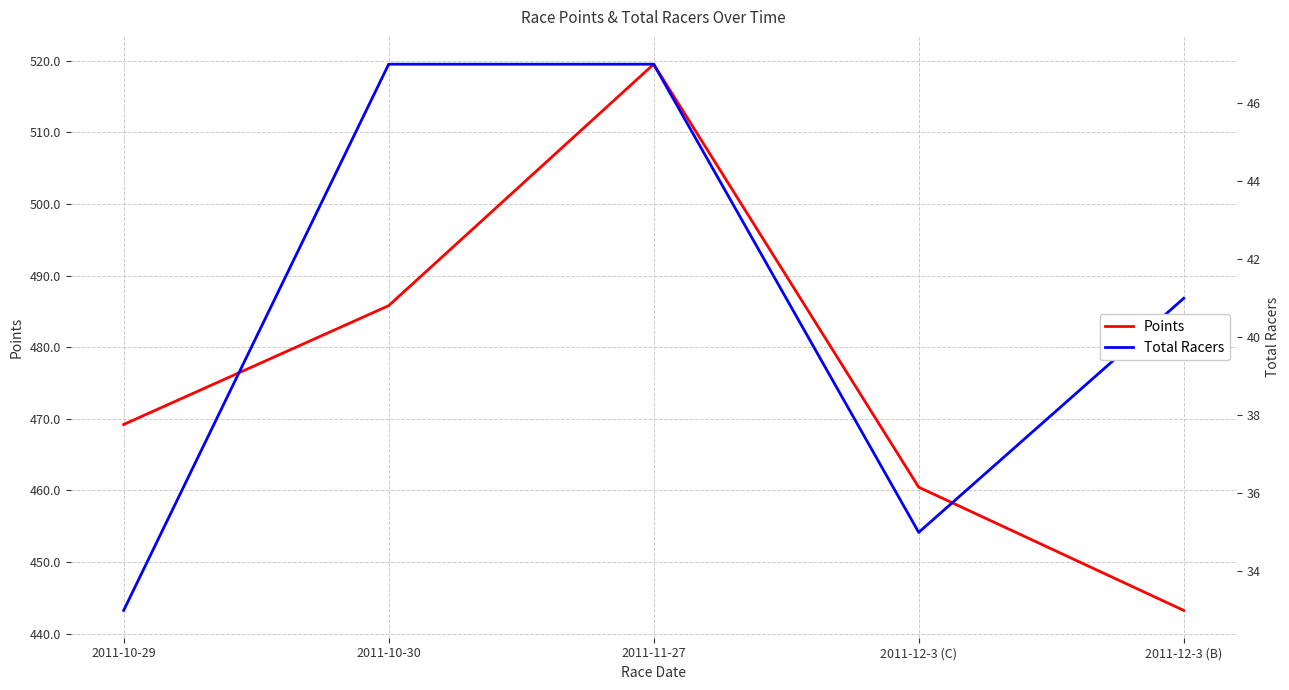

True or false: Points has more than 1 interior local peaks.

False